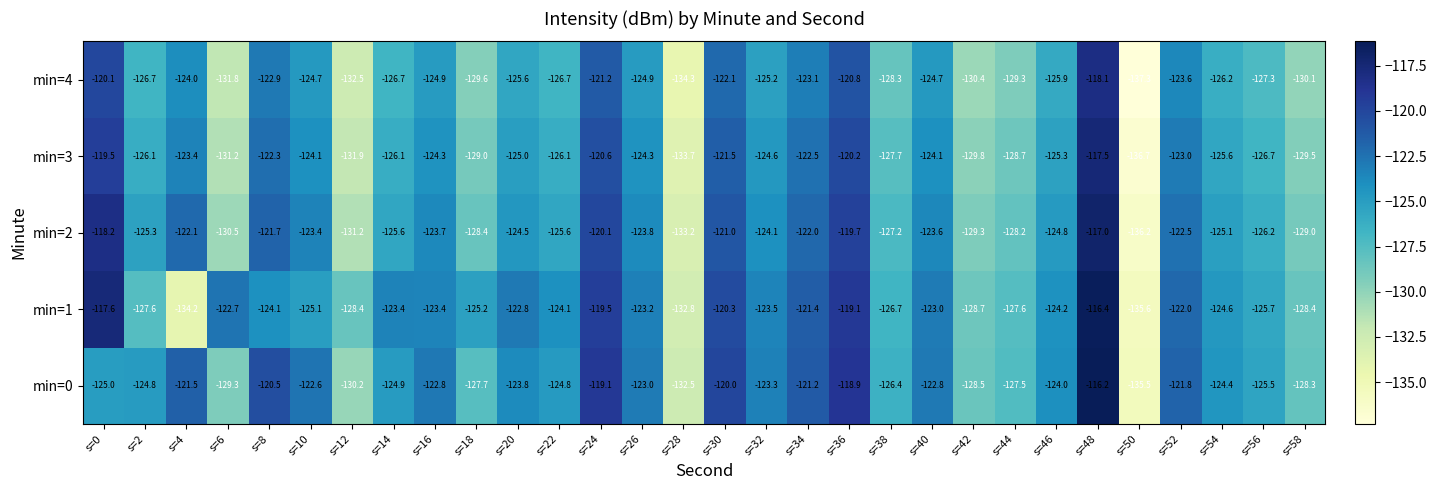

How many series are shown in this chart?

5